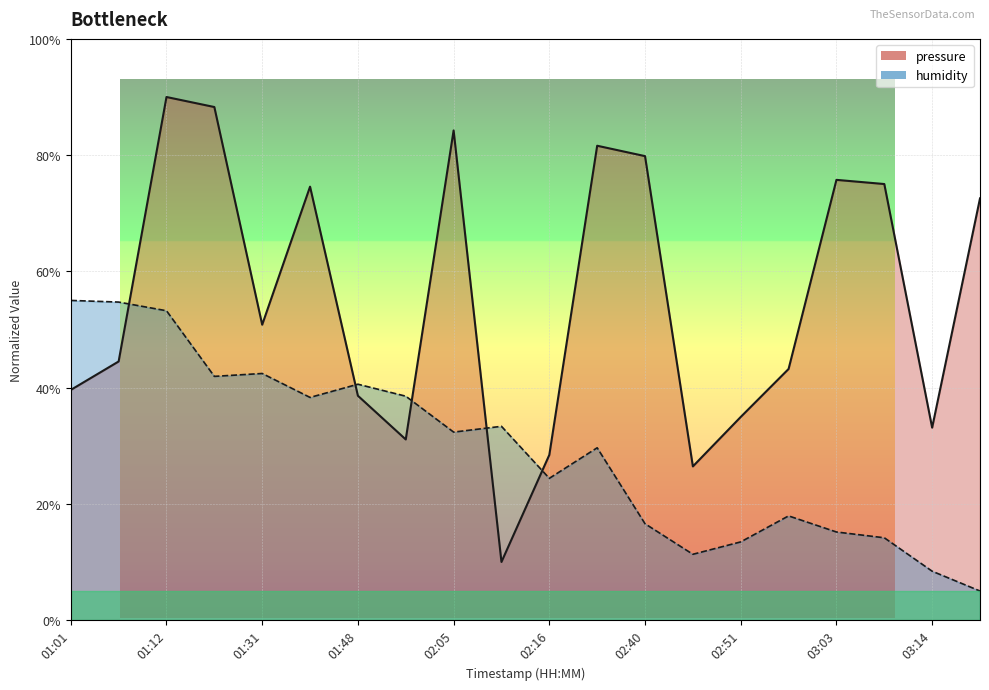

Between 01:06 and 01:25, which series saw the biggest shift?

pressure